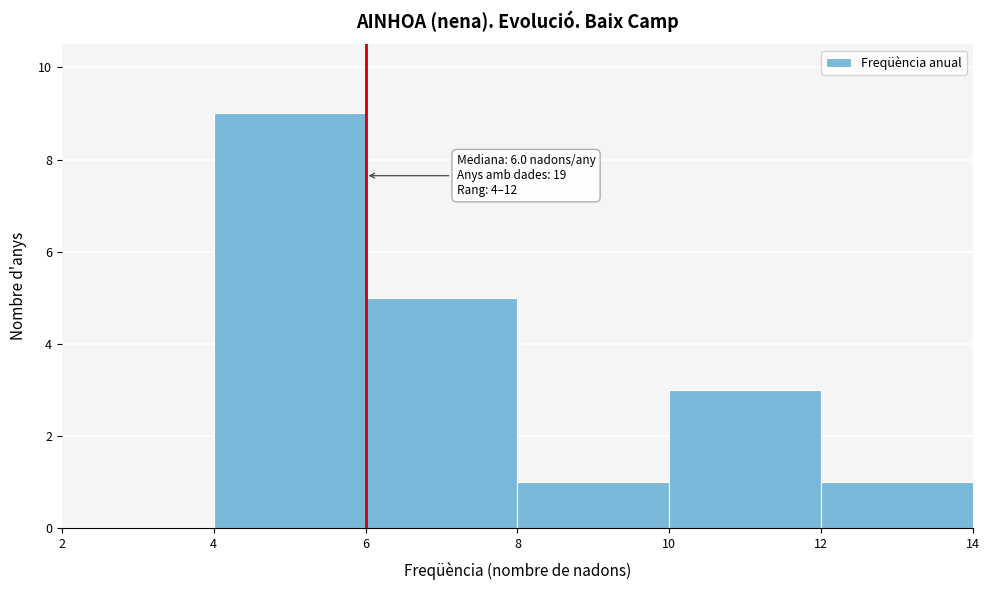

Which range on the x-axis has the tallest bar?

4 to 6